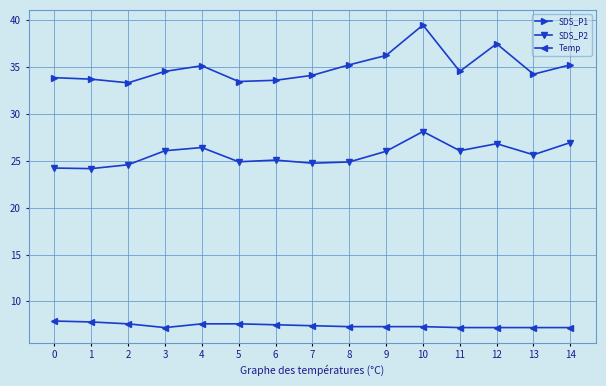

True or false: Temp and SDS_P2 cross at least once.

False